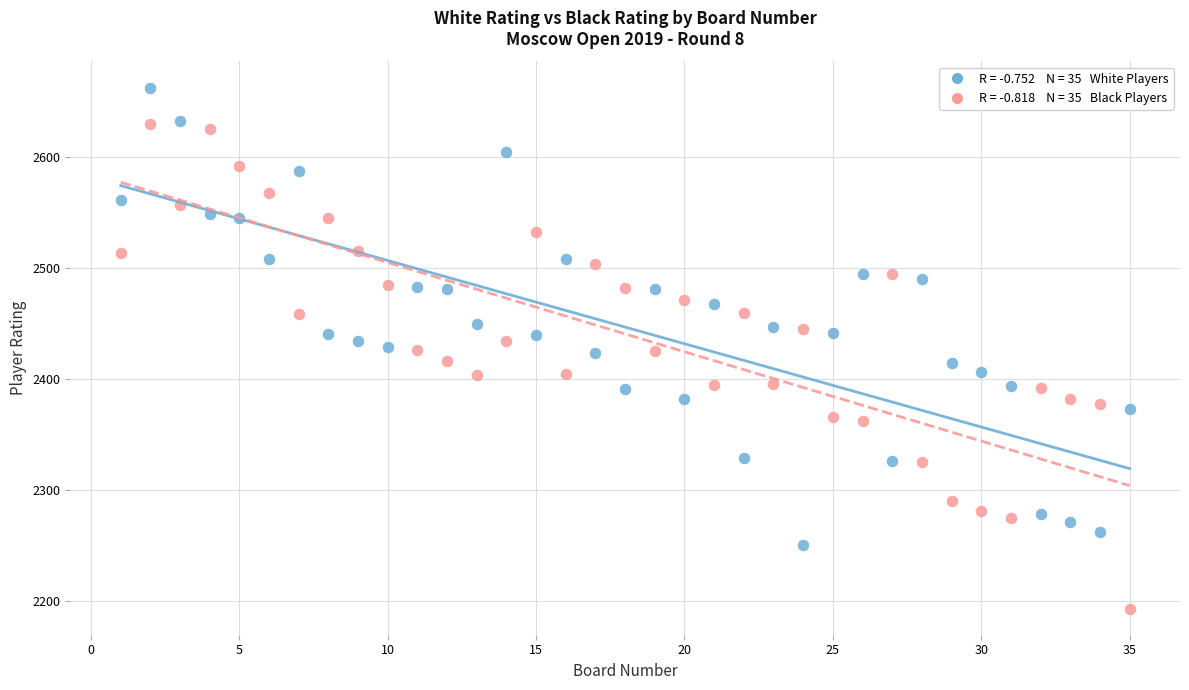

Across all data points, what is the range of Y values (max minus min)?

470